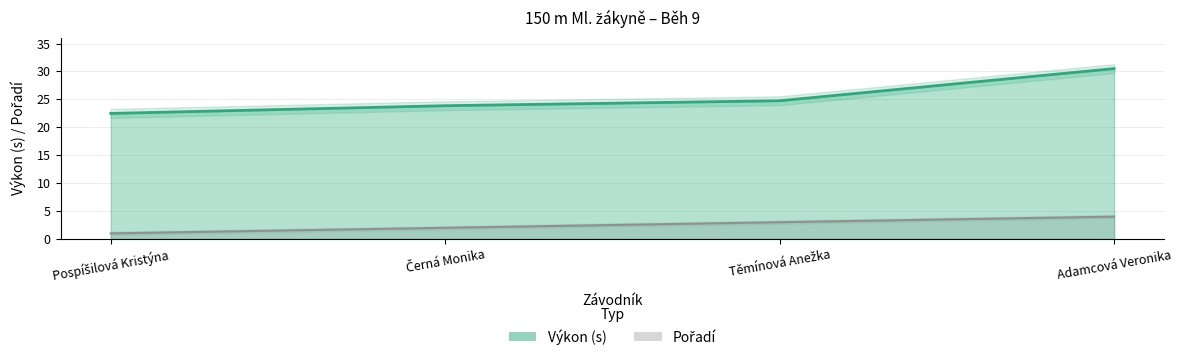

What is the minimum value shown in the chart?

1.0